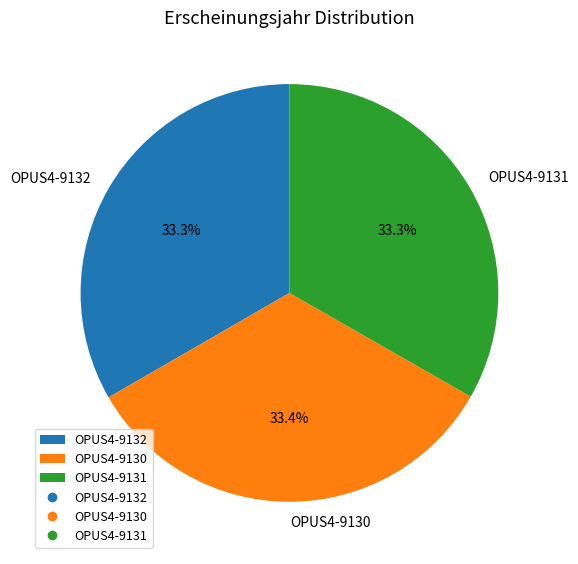

Count the number of slices in the pie.

3